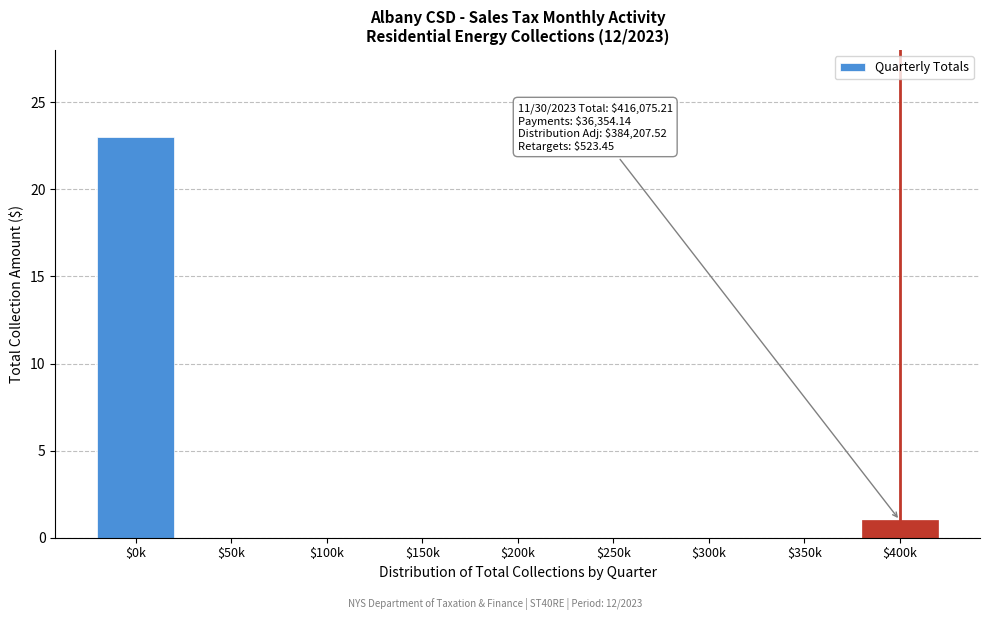

Which category has the highest value across all series?

$0k